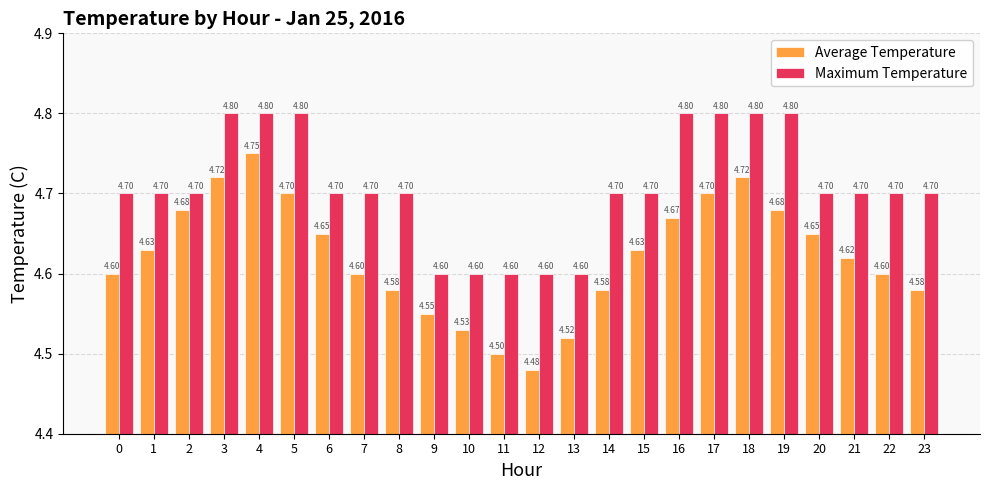

What is the sum of the Maximum Temperature values at 20 and 2?

9.4